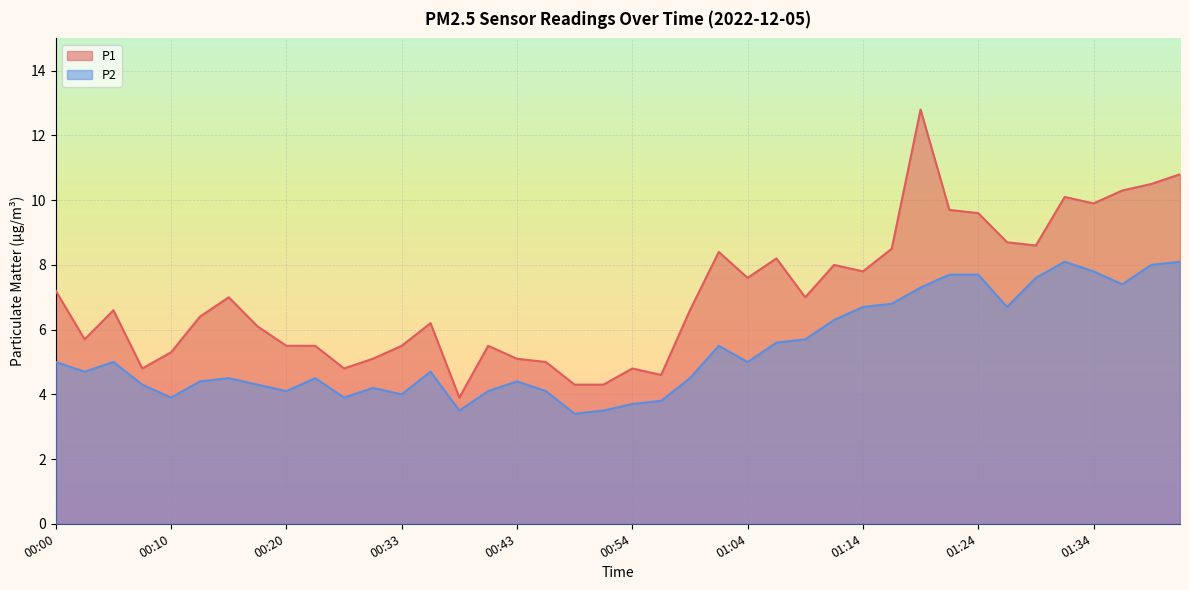

What is the lowest value of the P1 series?

3.9